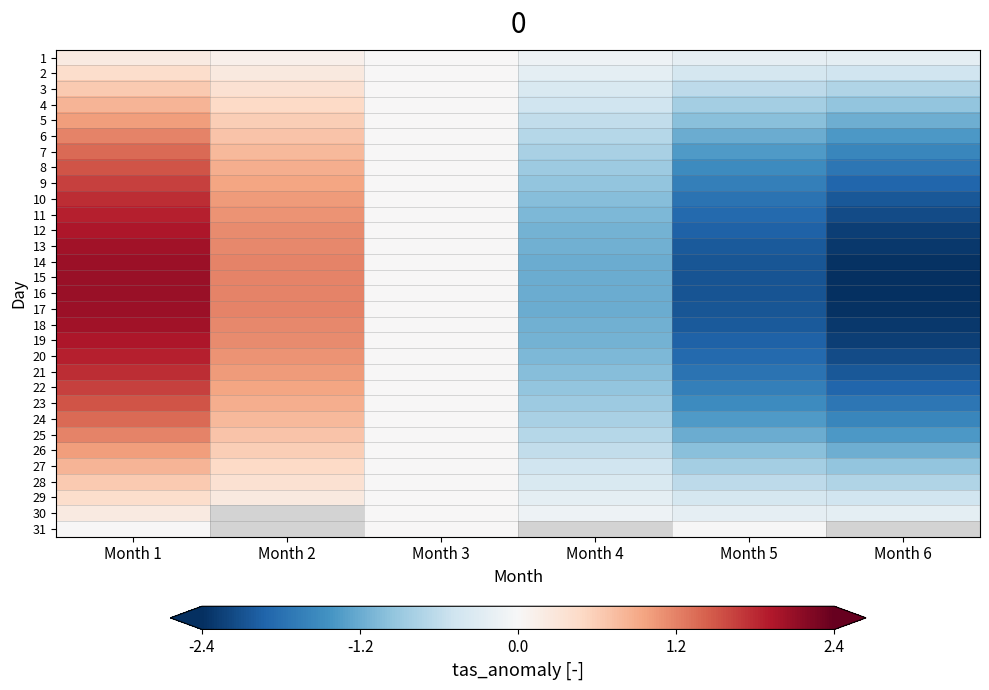

What is the minimum value shown in the chart?

-2.4